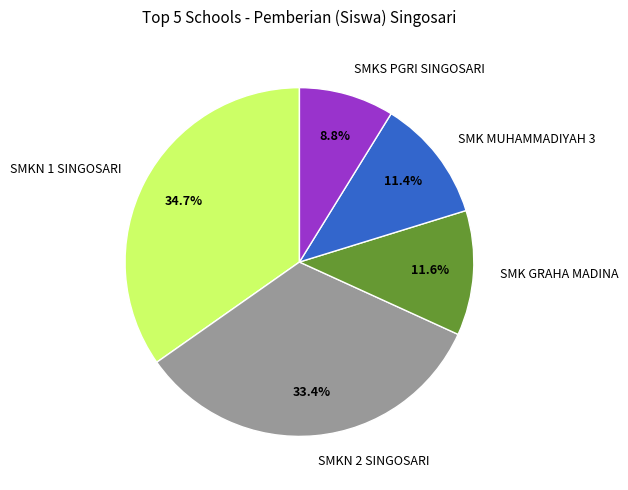

Which slice is the smallest?

SMKS PGRI SINGOSARI